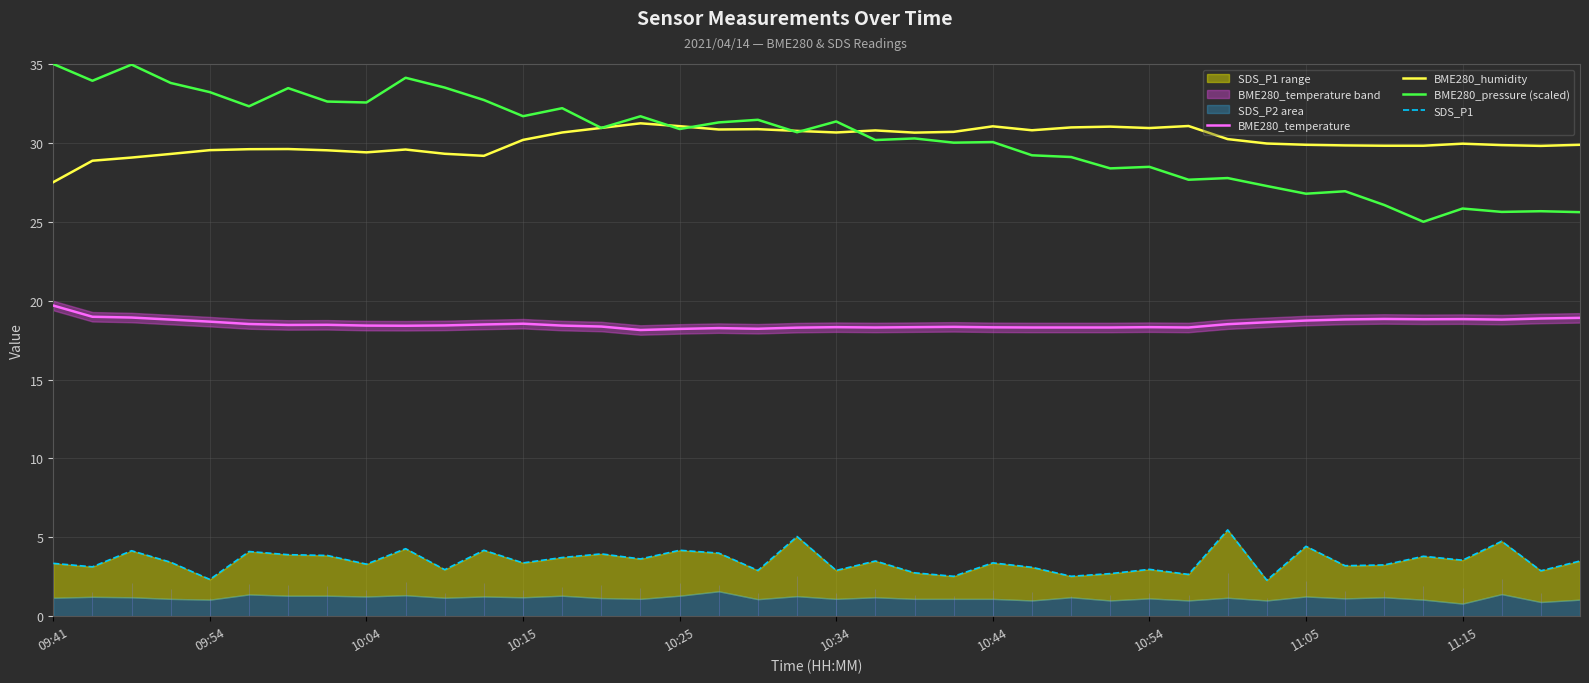

In SDS_P1, how many points are higher than both neighbors (excluding endpoints)?

14